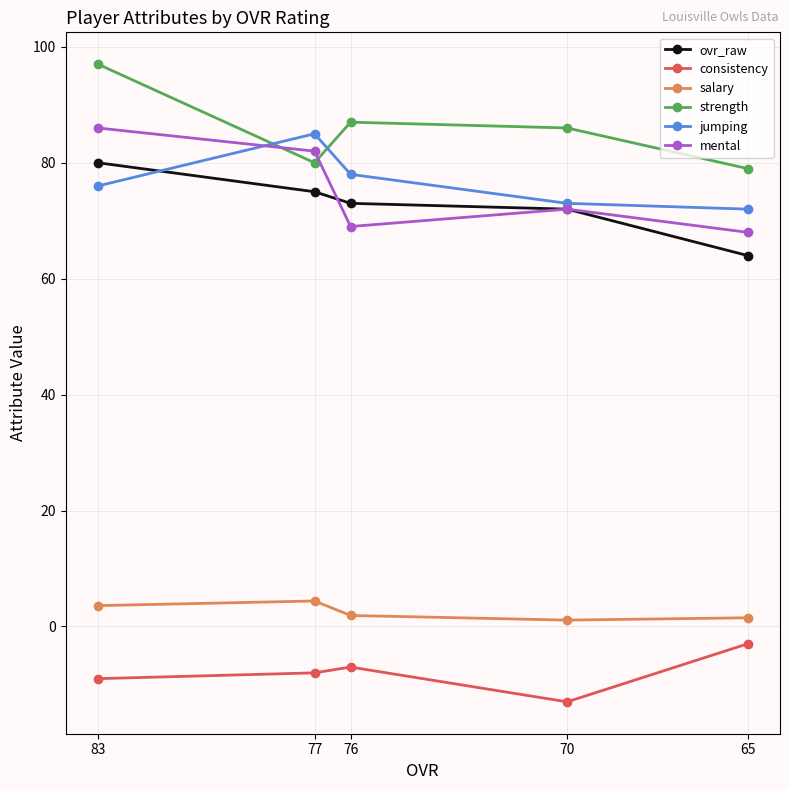

What is the difference between the maximum and minimum values in the mental series?

18.0